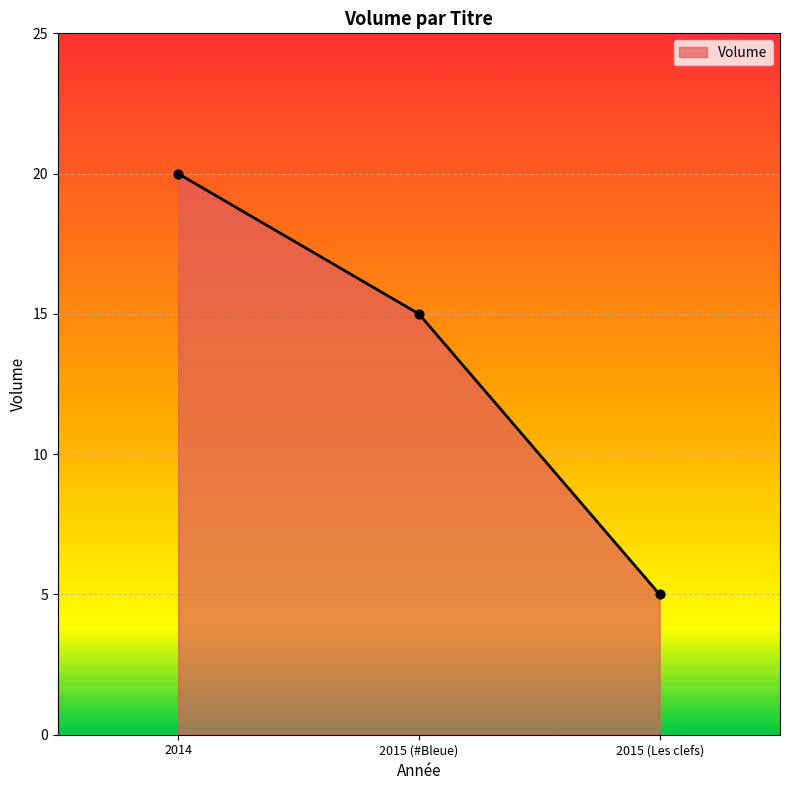

What is the change in value from 2014 to 2015 (#Bleue)?

-5